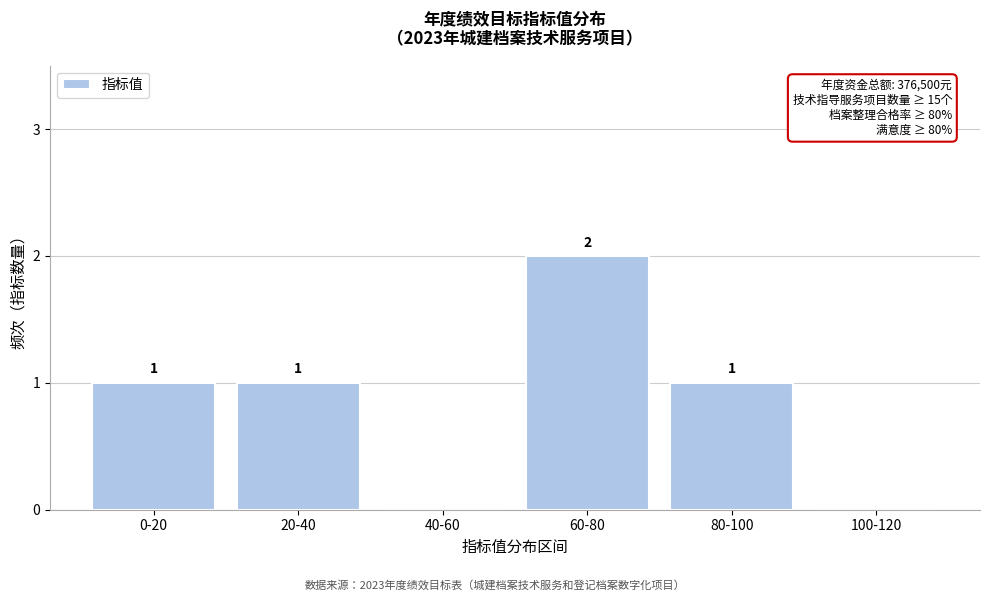

Reading left to right, list all the values displayed in this chart.

0-20=1	20-40=1	40-60=0	60-80=2	80-100=1	100-120=0